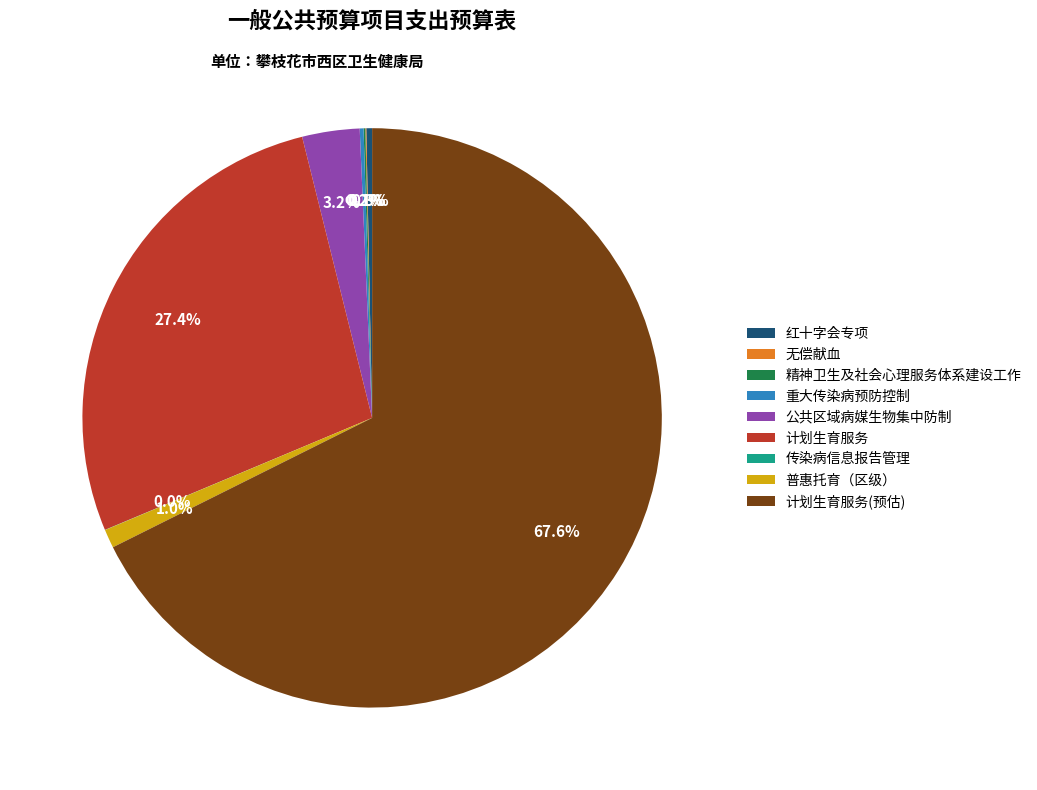

Which category has the biggest portion of the pie?

计划生育服务(预估)